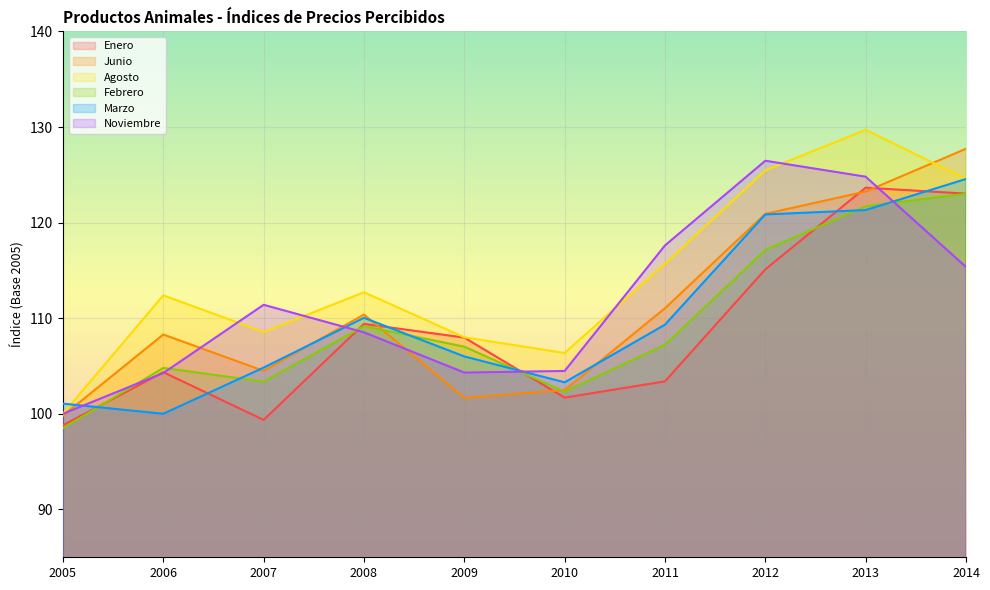

What is the value of the Enero point at the 10th from the left?

123.0